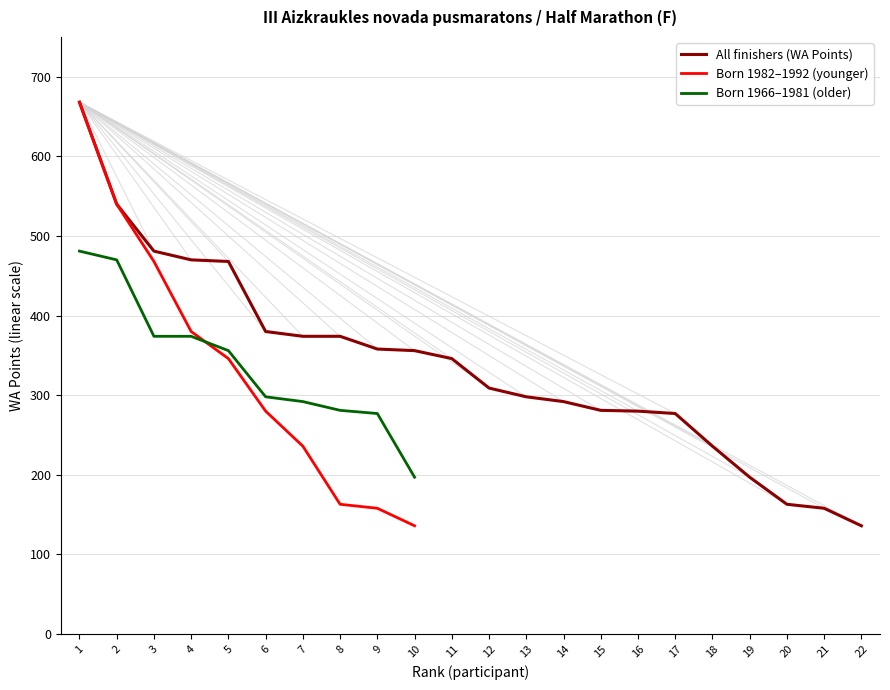

The value of Born 1982–1992 (younger) at 3 is 307. True or false?

False